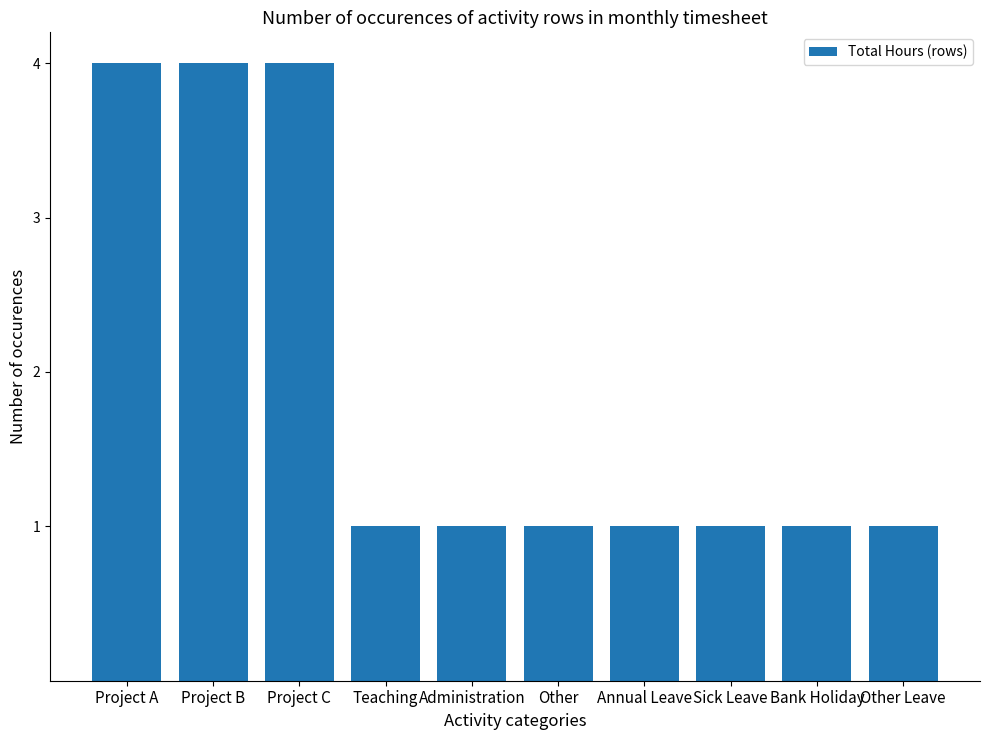

What is the approximate value at Project C?

4